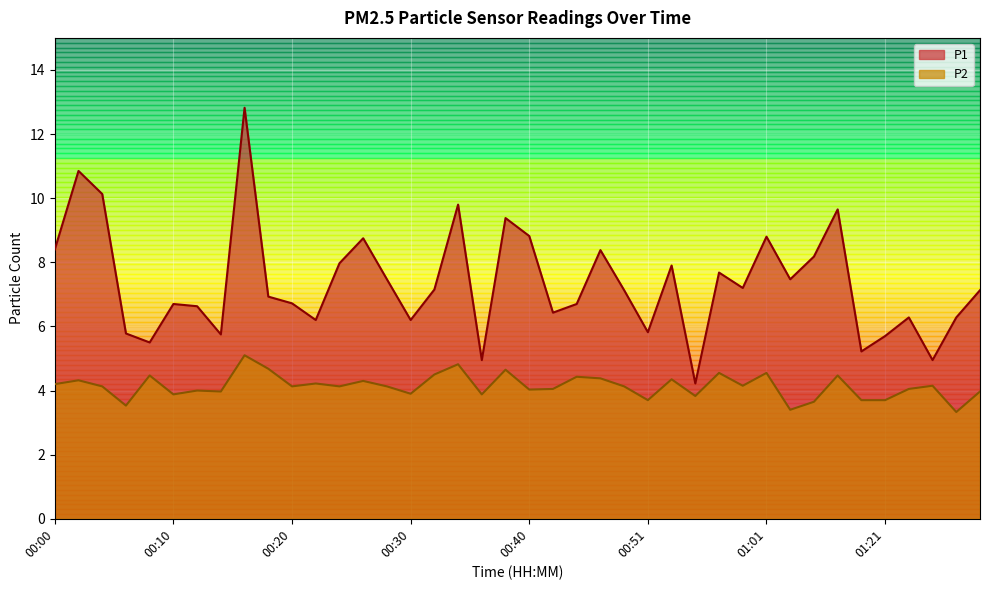

True or false: P1 has a value of 6.9 at 00:18.

True